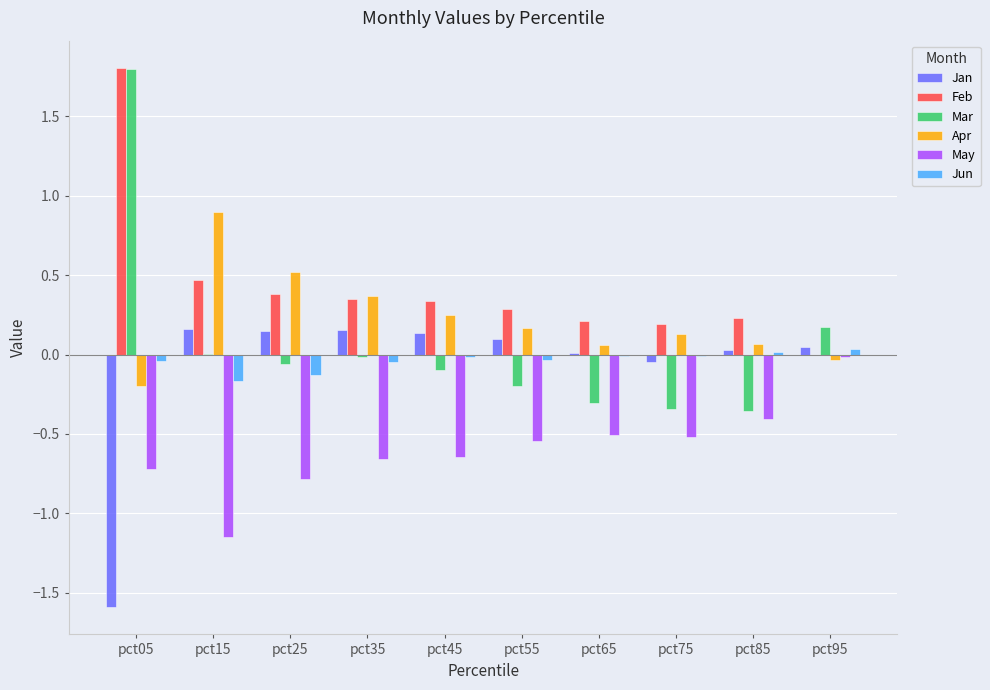

What is the maximum value shown in the chart?

1.8